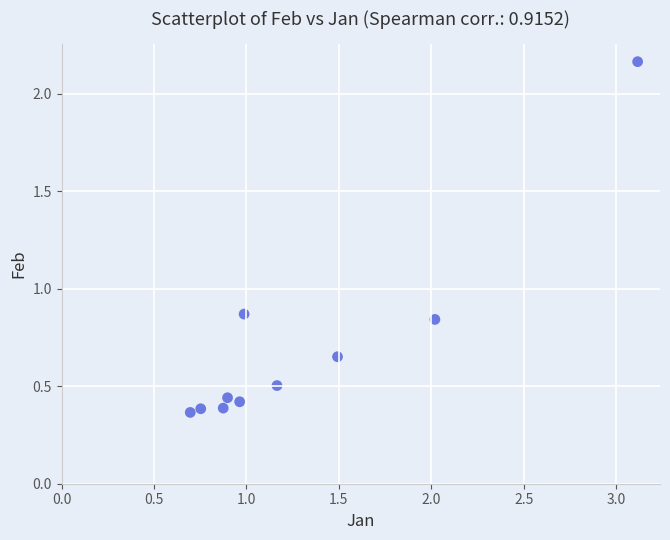

What is the range of Y values (max minus min)?

1.8